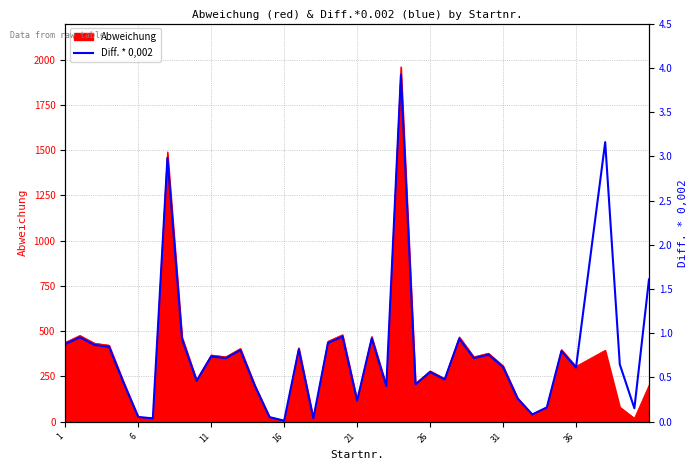

Which category has the lowest value across all series?

16